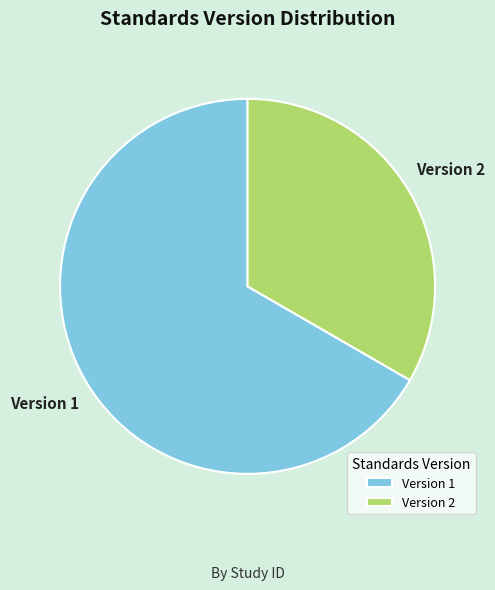

True or false: Version 1 accounts for 58% of the total.

False